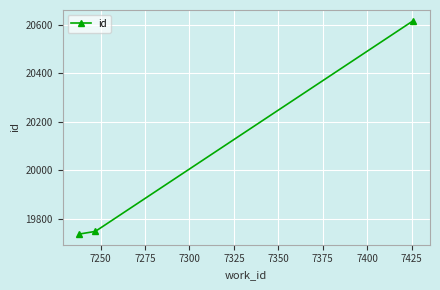

What is the sum of all values?

60099